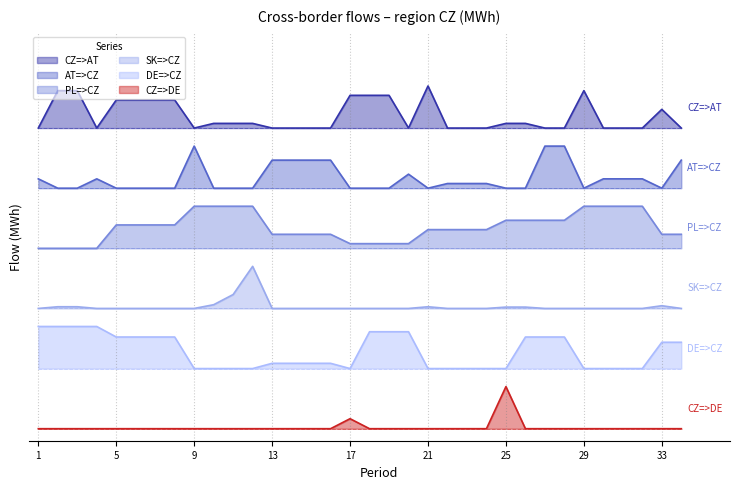

True or false: PL=>CZ and DE=>CZ intersect in this chart.

False